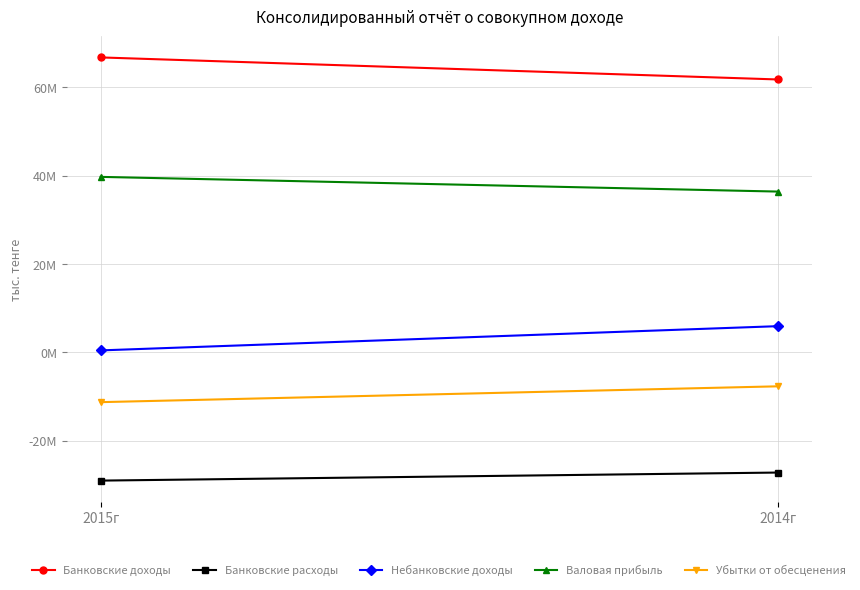

Where is Валовая прибыль nearest to the value 38043734?

2015г